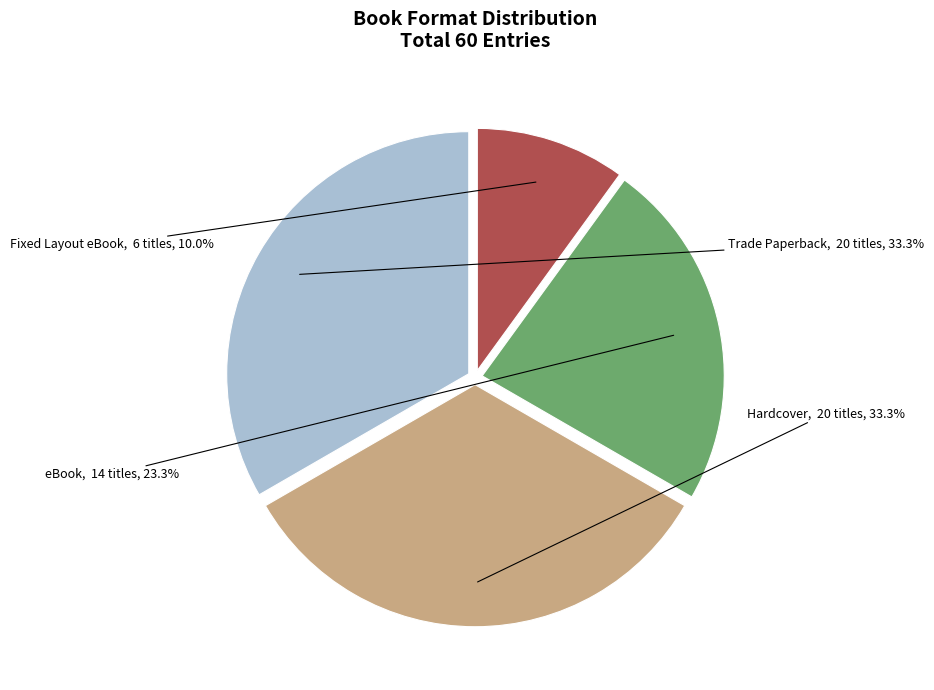

Which category has the smallest portion of the pie?

Fixed Layout eBook